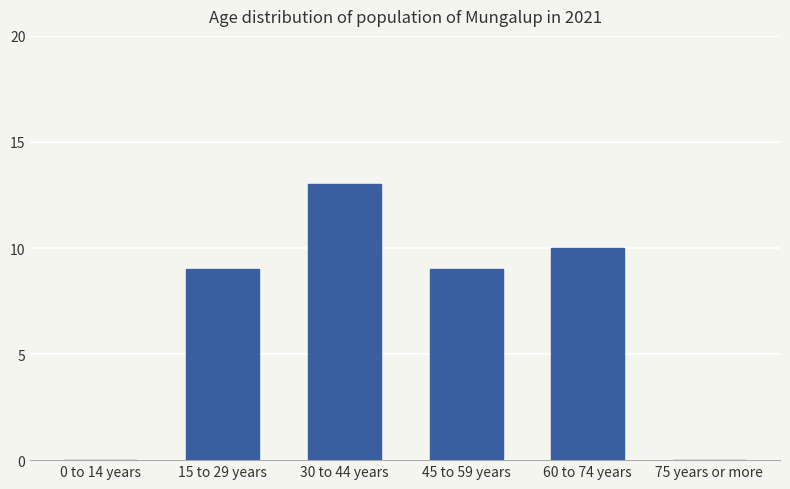

Reading left to right, extract all data points from this chart.

0	9	13	9	10	0